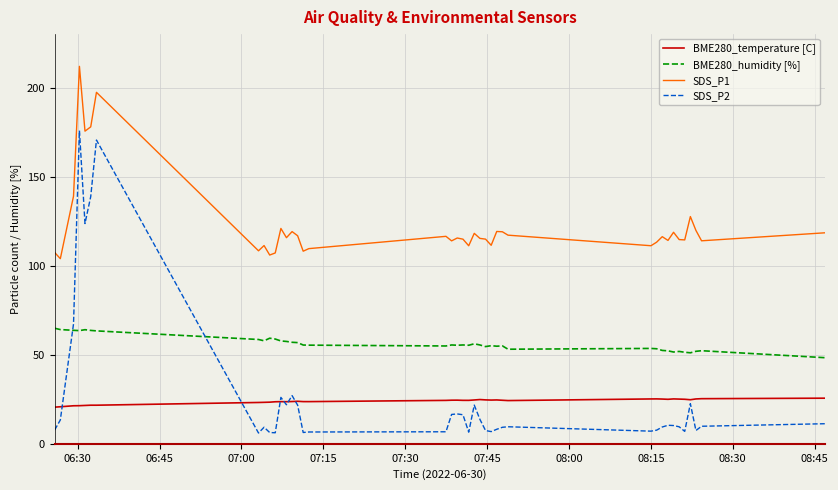

What is the average value of the BME280_humidity [%] series?

56.3